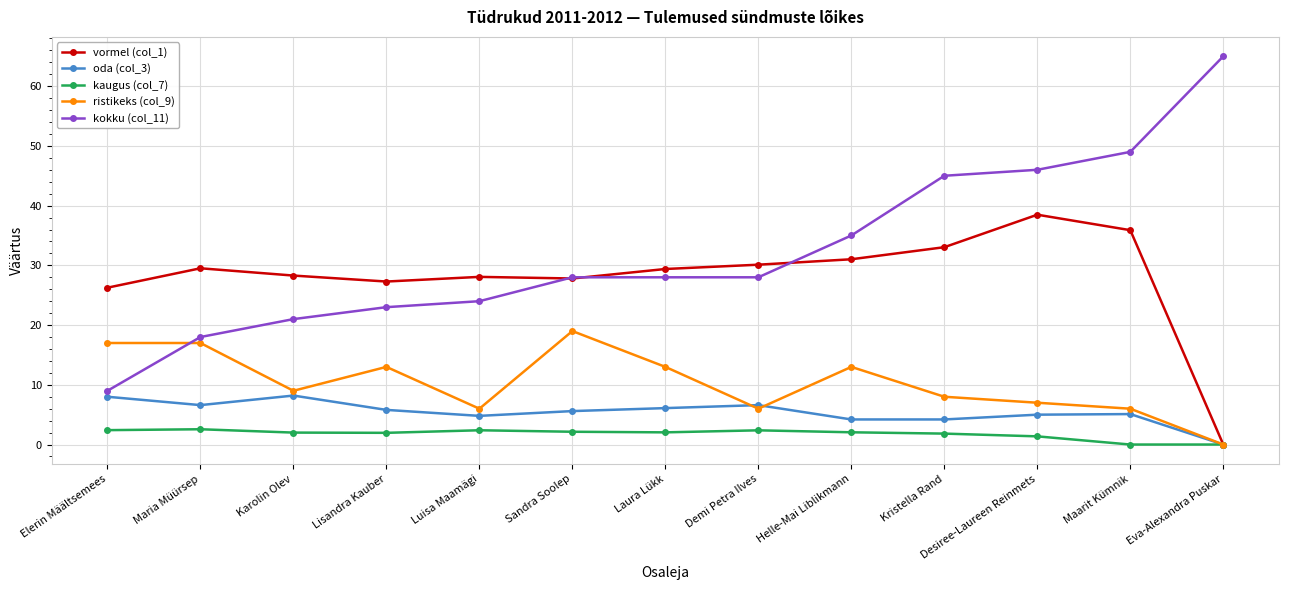

List the series in order of their peak value, lowest first.

kaugus (col_7), oda (col_3), ristikeks (col_9), vormel (col_1), kokku (col_11)